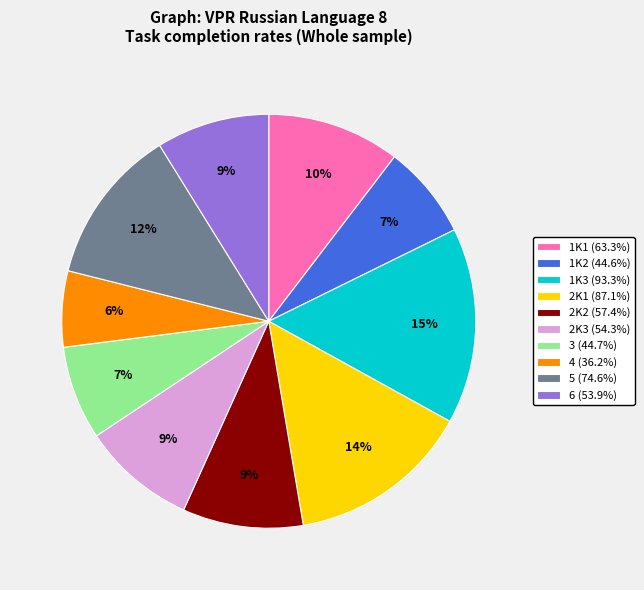

The 4 slice represents 1% of the pie. True or false?

False